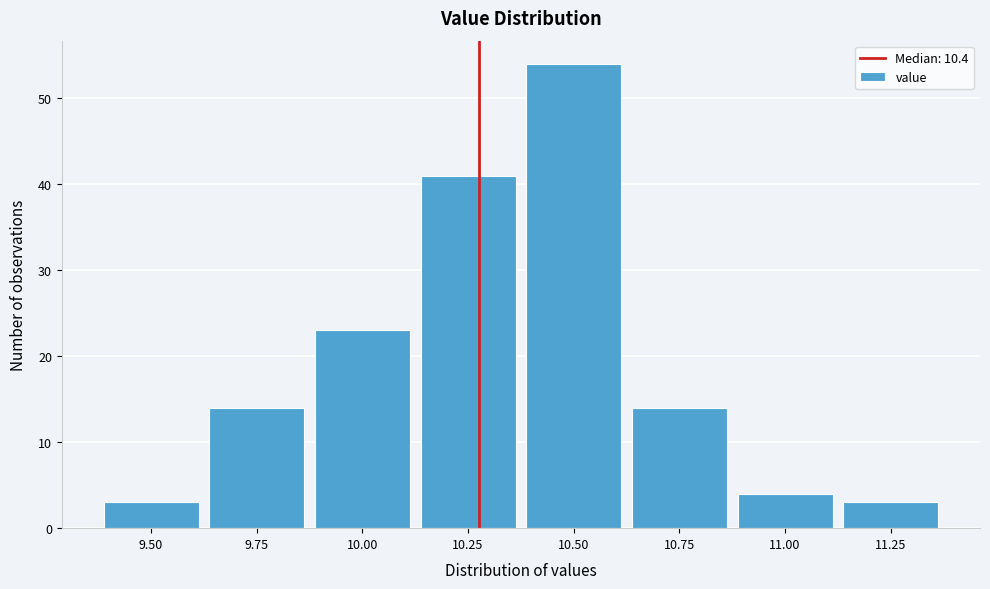

Reading left to right, extract all data points from this chart.

9.50=3	9.75=14	10.00=23	10.25=41	10.50=54	10.75=14	11.00=4	11.25=3